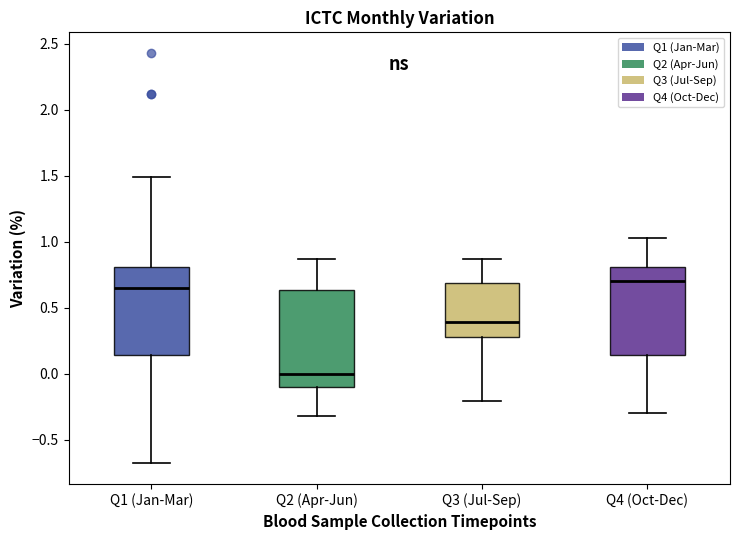

Reading left to right, read every box against the y-axis: the position of its median line, the range the box covers, and the ends of its whiskers. The values are not printed on the chart, so give them approximately, as read against the axis.

Q1 (Jan-Mar): median 0.65, box 0.15 to 0.80, whiskers -0.70 to 1.50
Q2 (Apr-Jun): median 0.00, box -0.10 to 0.65, whiskers -0.30 to 0.85
Q3 (Jul-Sep): median 0.40, box 0.30 to 0.70, whiskers -0.20 to 0.85
Q4 (Oct-Dec): median 0.70, box 0.15 to 0.80, whiskers -0.30 to 1.05